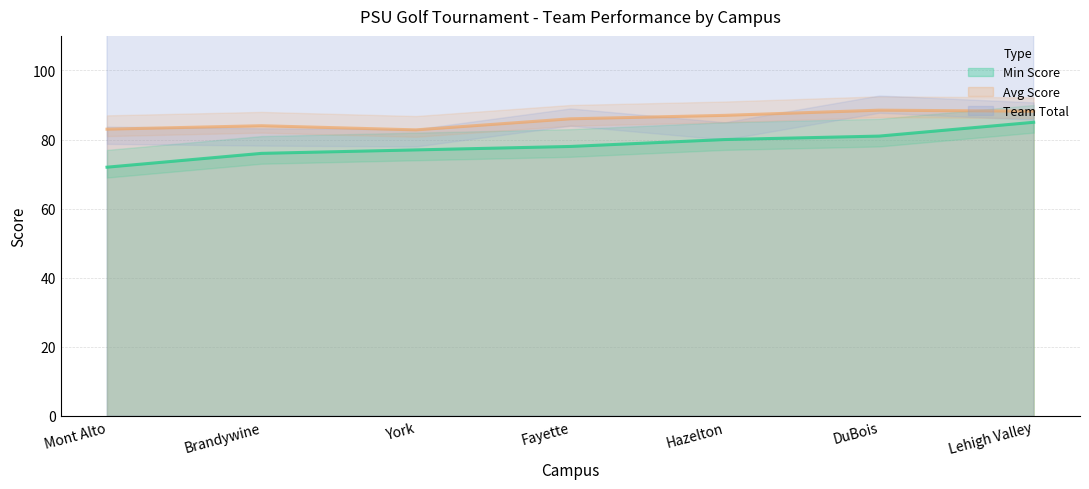

What is the smallest value displayed?

72.0